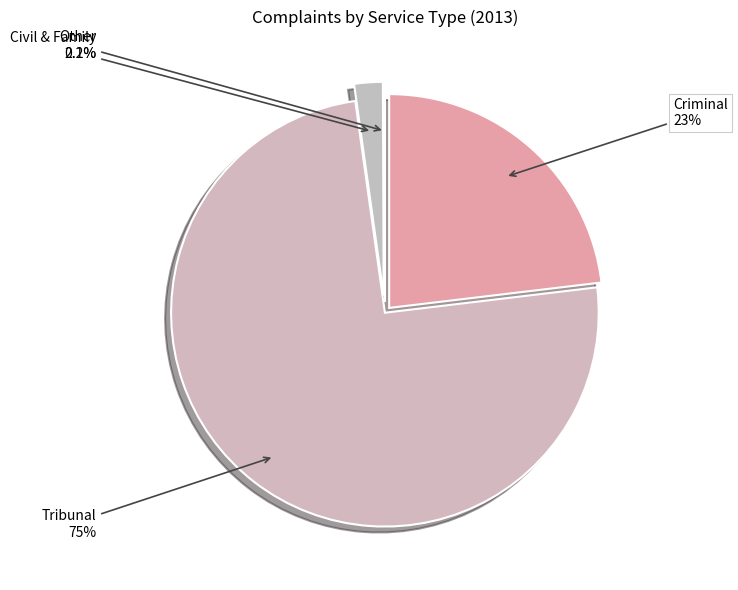

What is the smallest slice in the pie chart?

All other